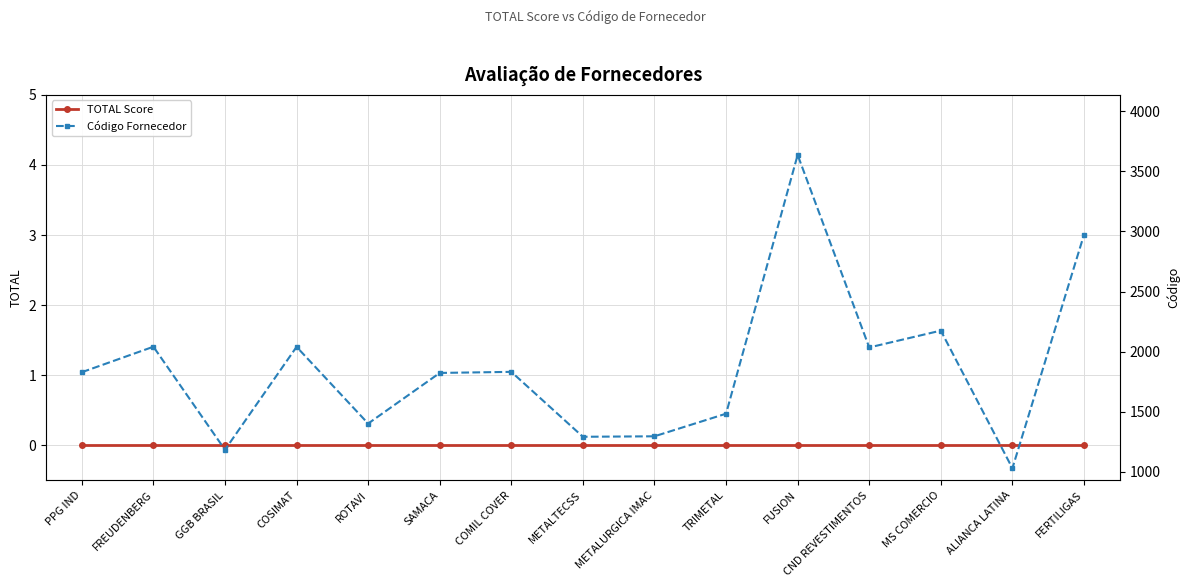

Between MS COMERCIO and FREUDENBERG, which is larger?

MS COMERCIO